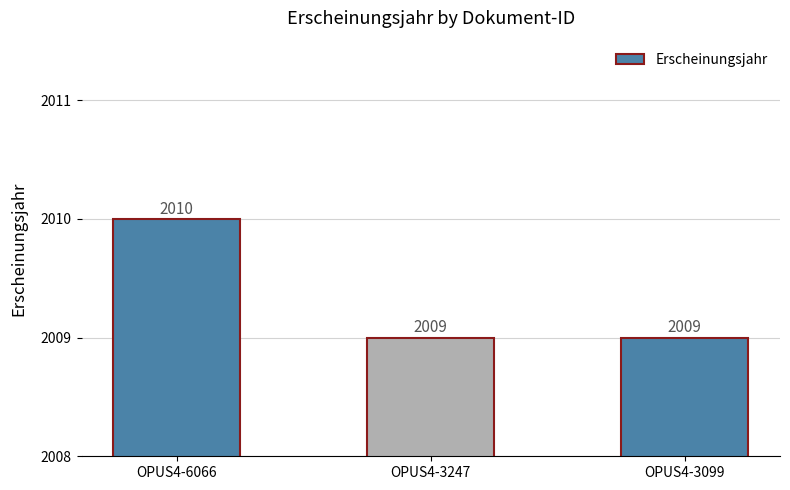

Are the bars grouped side by side (vs. stacked)?

No